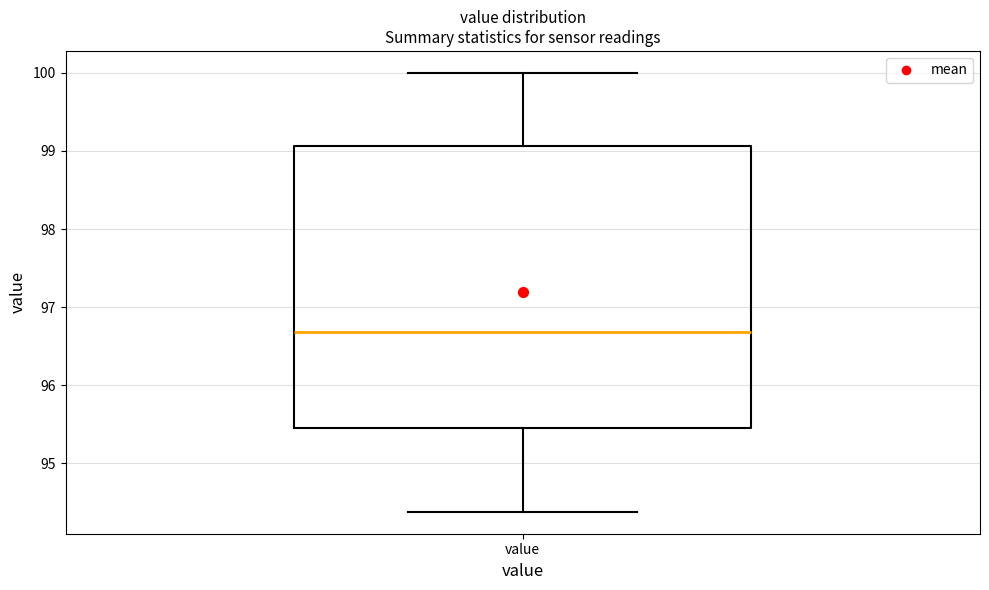

Transcribe this box plot: give where the median line is, the range the box spans, and where the two whiskers end, as read against the y-axis. The values are not printed on the chart, so give them approximately, as read against the axis.

median 96.7, box 95.5 to 99.1, whiskers 94.4 to 100.0